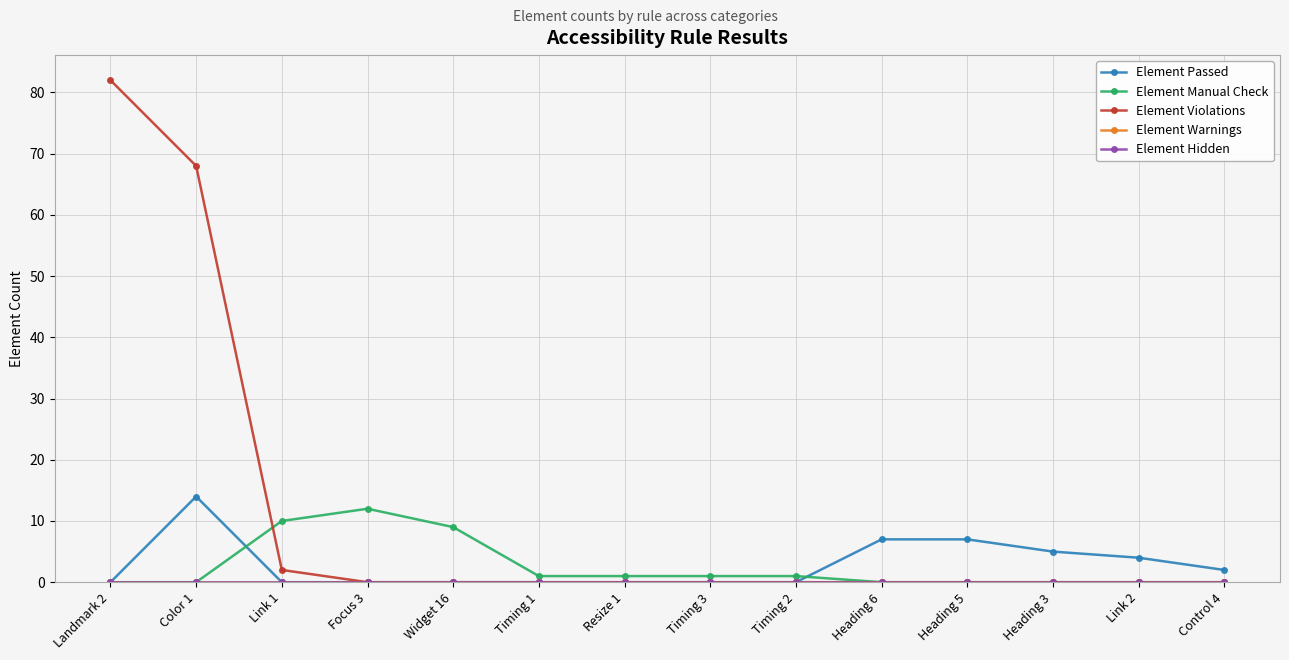

Reading left to right, list all the values displayed in this chart.

Element Passed: Landmark 2=0	Color 1=14	Link 1=0	Focus 3=0	Widget 16=0	Timing 1=0	Resize 1=0	Timing 3=0	Timing 2=0	Heading 6=7	Heading 5=7	Heading 3=5	Link 2=4	Control 4=2
Element Manual Check: Landmark 2=0	Color 1=0	Link 1=10	Focus 3=12	Widget 16=9	Timing 1=1	Resize 1=1	Timing 3=1	Timing 2=1	Heading 6=0	Heading 5=0	Heading 3=0	Link 2=0	Control 4=0
Element Violations: Landmark 2=82	Color 1=68	Link 1=2	Focus 3=0	Widget 16=0	Timing 1=0	Resize 1=0	Timing 3=0	Timing 2=0	Heading 6=0	Heading 5=0	Heading 3=0	Link 2=0	Control 4=0
Element Warnings: Landmark 2=0	Color 1=0	Link 1=0	Focus 3=0	Widget 16=0	Timing 1=0	Resize 1=0	Timing 3=0	Timing 2=0	Heading 6=0	Heading 5=0	Heading 3=0	Link 2=0	Control 4=0
Element Hidden: Landmark 2=0	Color 1=0	Link 1=0	Focus 3=0	Widget 16=0	Timing 1=0	Resize 1=0	Timing 3=0	Timing 2=0	Heading 6=0	Heading 5=0	Heading 3=0	Link 2=0	Control 4=0